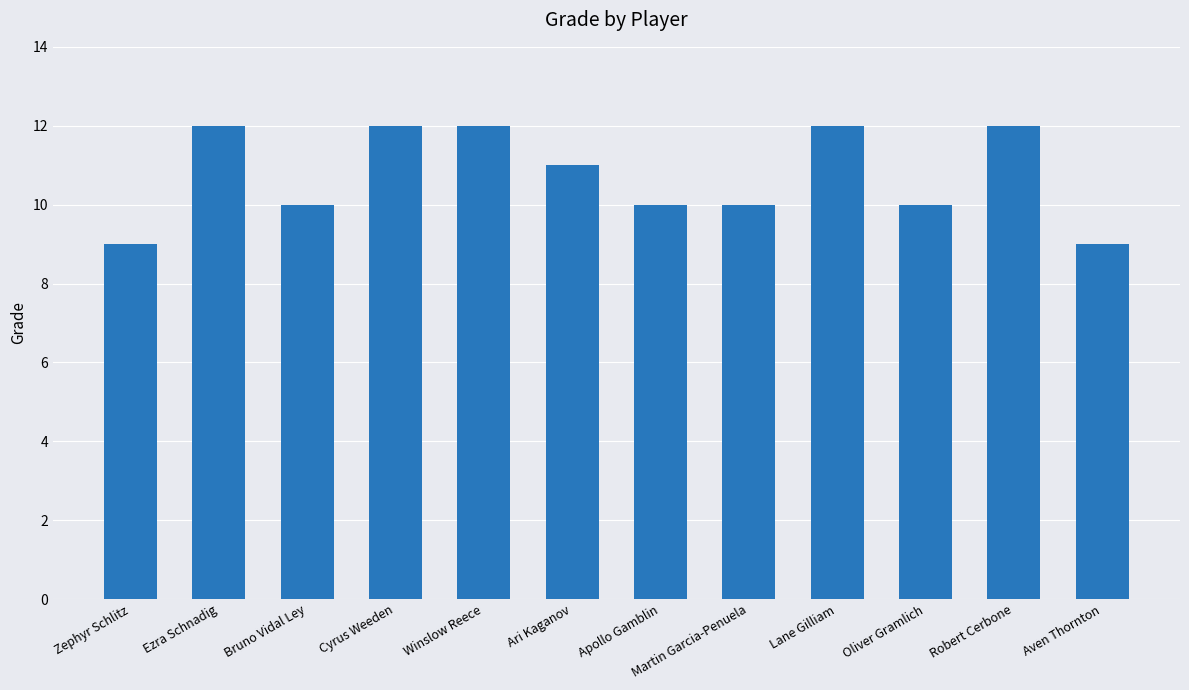

Reading left to right, extract all data points from this chart.

Zephyr Schlitz=9	Ezra Schnadig=12	Bruno Vidal Ley=10	Cyrus Weeden=12	Winslow Reece=12	Ari Kaganov=11	Apollo Gamblin=10	Martin Garcia-Penuela=10	Lane Gilliam=12	Oliver Gramlich=10	Robert Cerbone=12	Aven Thornton=9